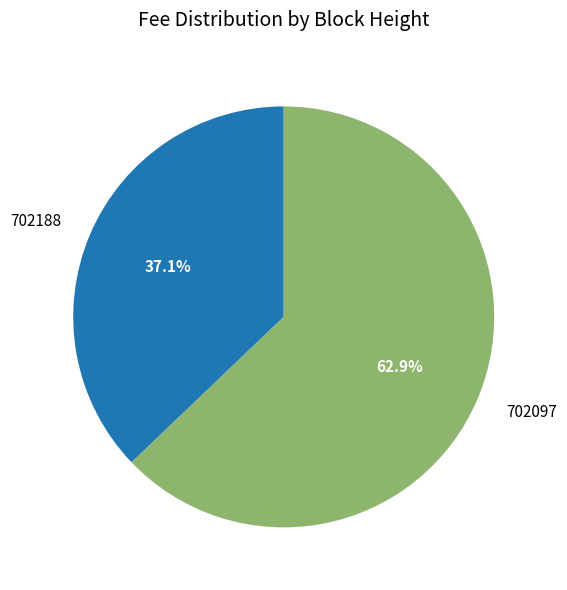

To the nearest percent, what is the average slice percentage?

50%